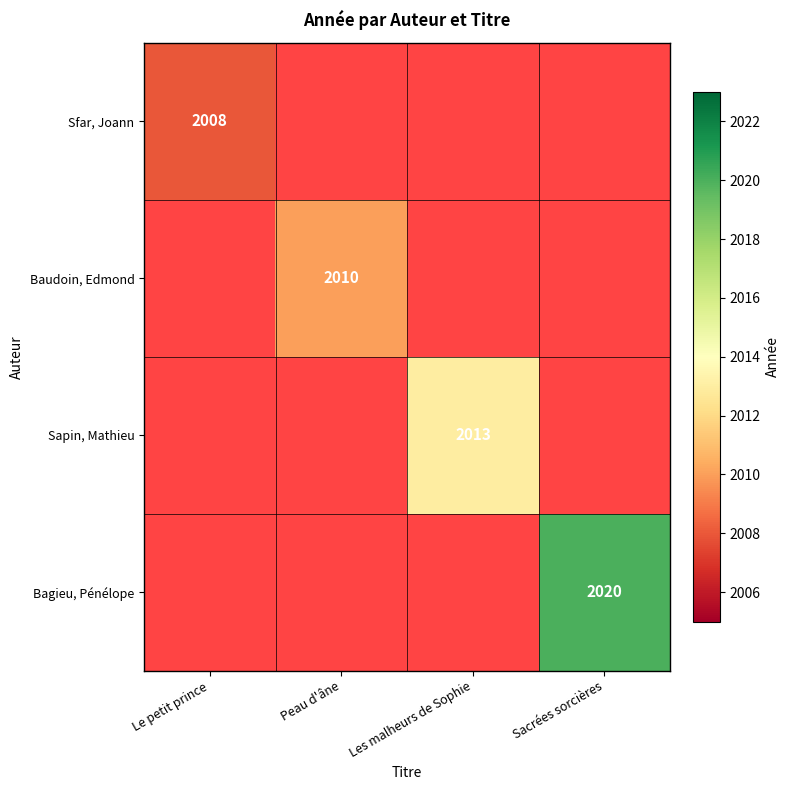

Is it true that Bagieu, Pénélope equals 2020 at Sacrées sorcières?

True